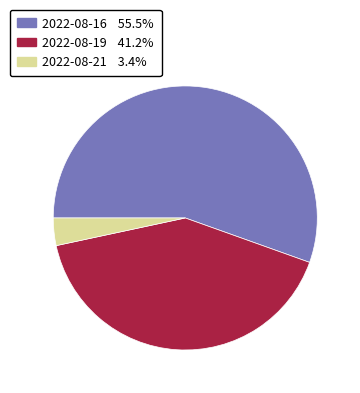

Is there a majority slice in this chart?

Yes